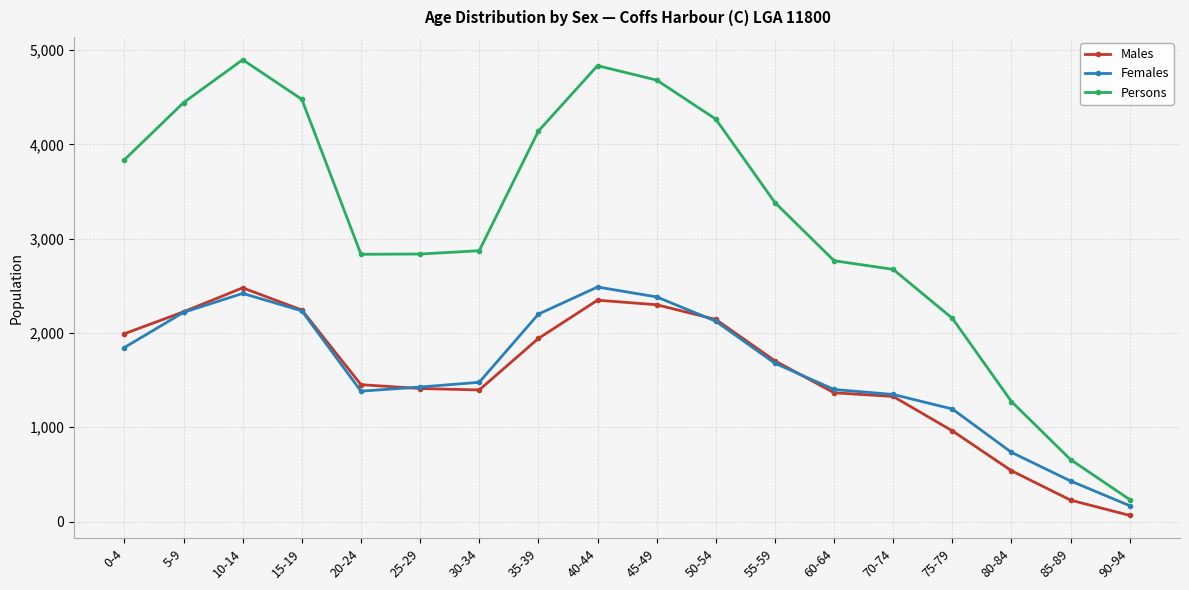

How many lines are shown in the chart?

3